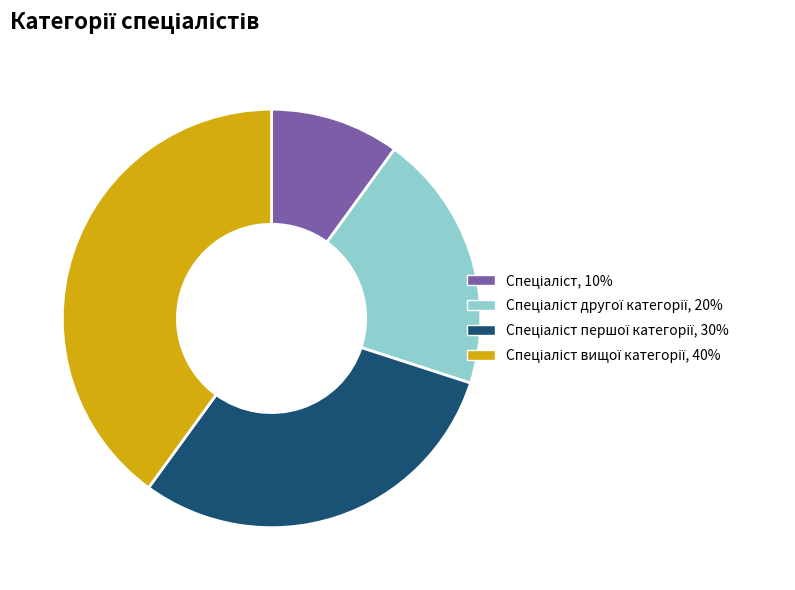

Is there a majority slice in this chart?

No